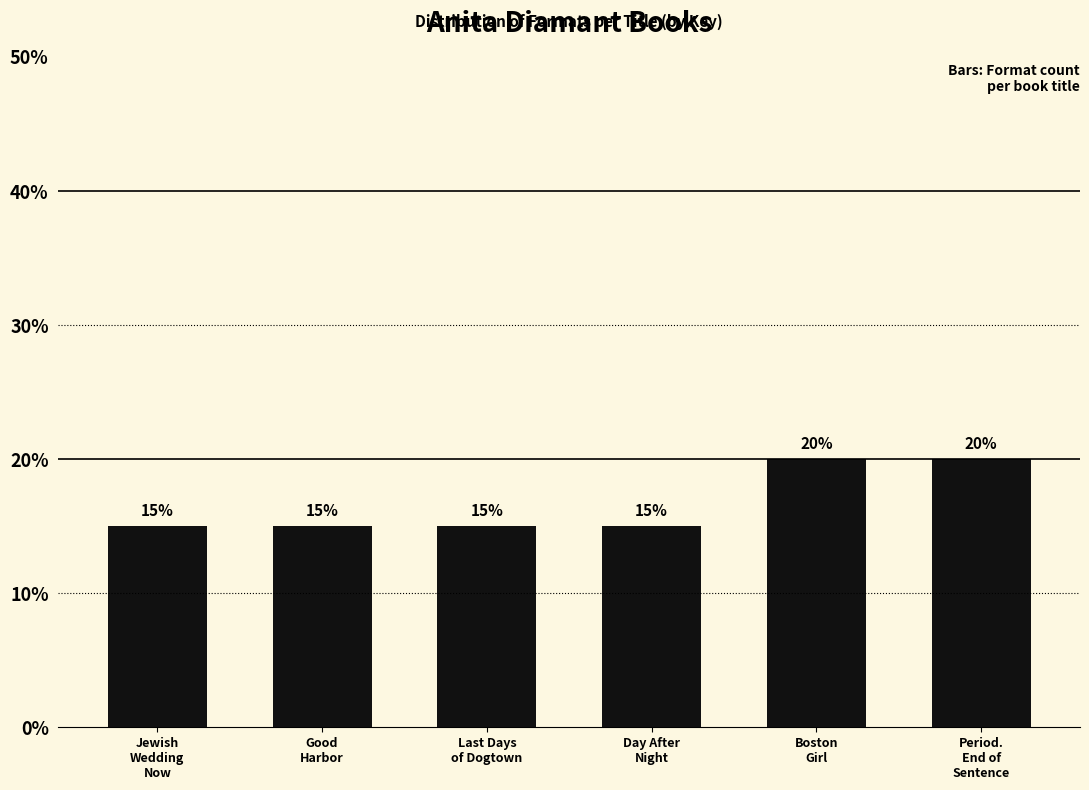

Reading right to left, extract all data points from this chart.

20	20	15	15	15	15